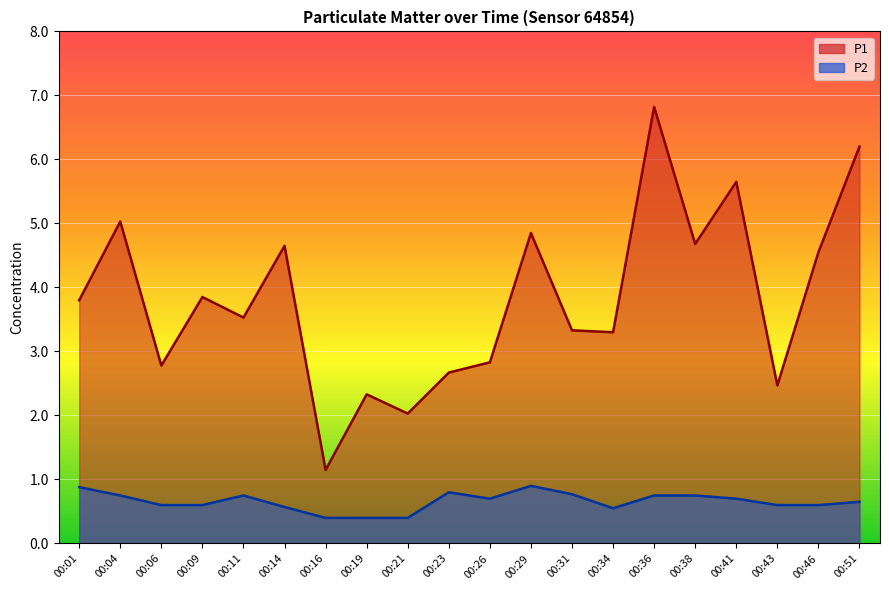

True or false: P1 has a value of 2.4 at 00:51.

False